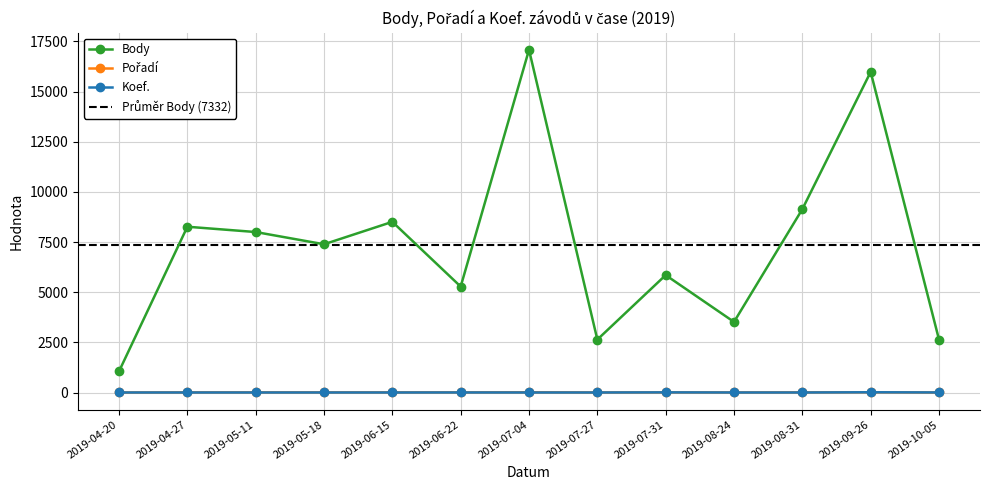

Which label corresponds to the largest value in the chart?

2019-07-04